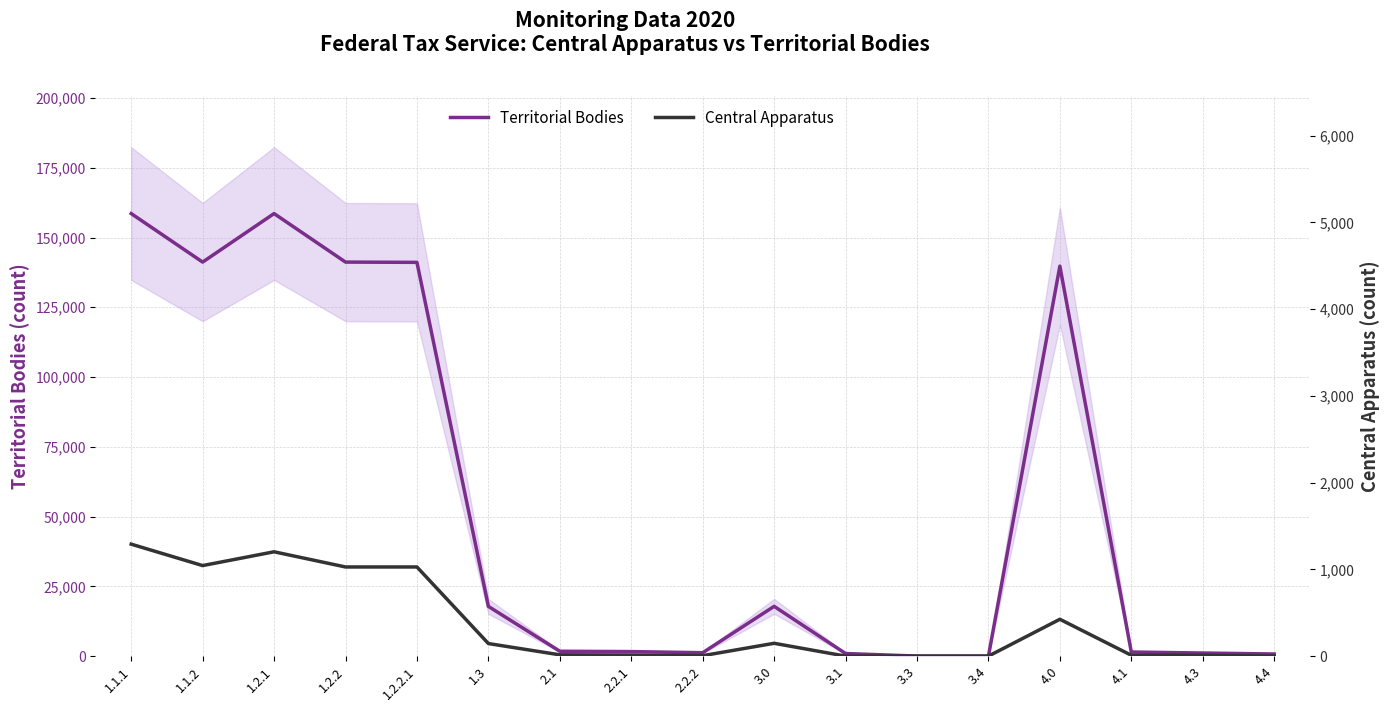

Reading left to right, transcribe all the data shown in this chart.

Territorial Bodies: 1.1.1=158577	1.1.2=141190	1.2.1=158577	1.2.2=141190	1.2.2.1=141095	1.3=17821	2.1=1748	2.2.1=1625	2.2.2=1220	3.0=17840	3.1=932	3.3=25	3.4=19	4.0=139741	4.1=1469	4.3=1115	4.4=762
Central Apparatus: 1.1.1=1291	1.1.2=1044	1.2.1=1203	1.2.2=1028	1.2.2.1=1028	1.3=145	2.1=15	2.2.1=12	2.2.2=5	3.0=148	3.1=0	3.3=0	3.4=0	4.0=425	4.1=10	4.3=10	4.4=0